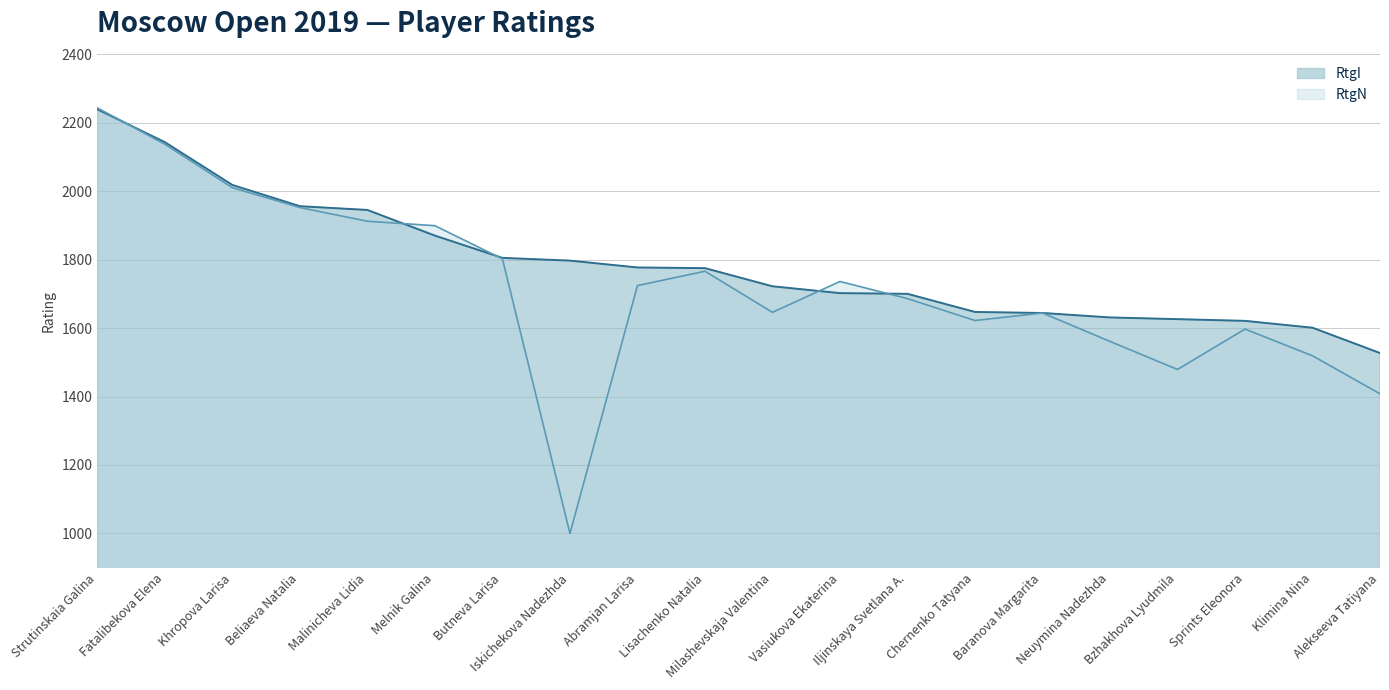

Is the value of RtgI at Chernenko Tatyana greater than the value of RtgN at Bzhakhova Lyudmila?

Yes